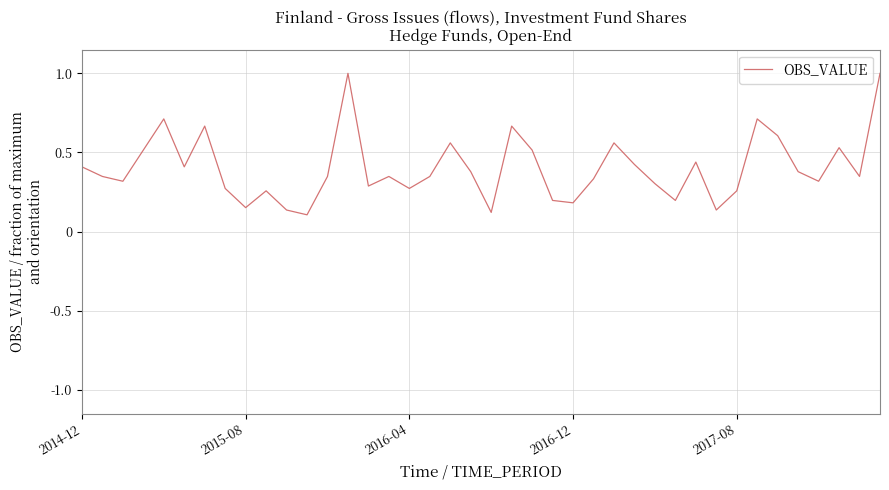

What is the maximum value shown in the chart?

1.0